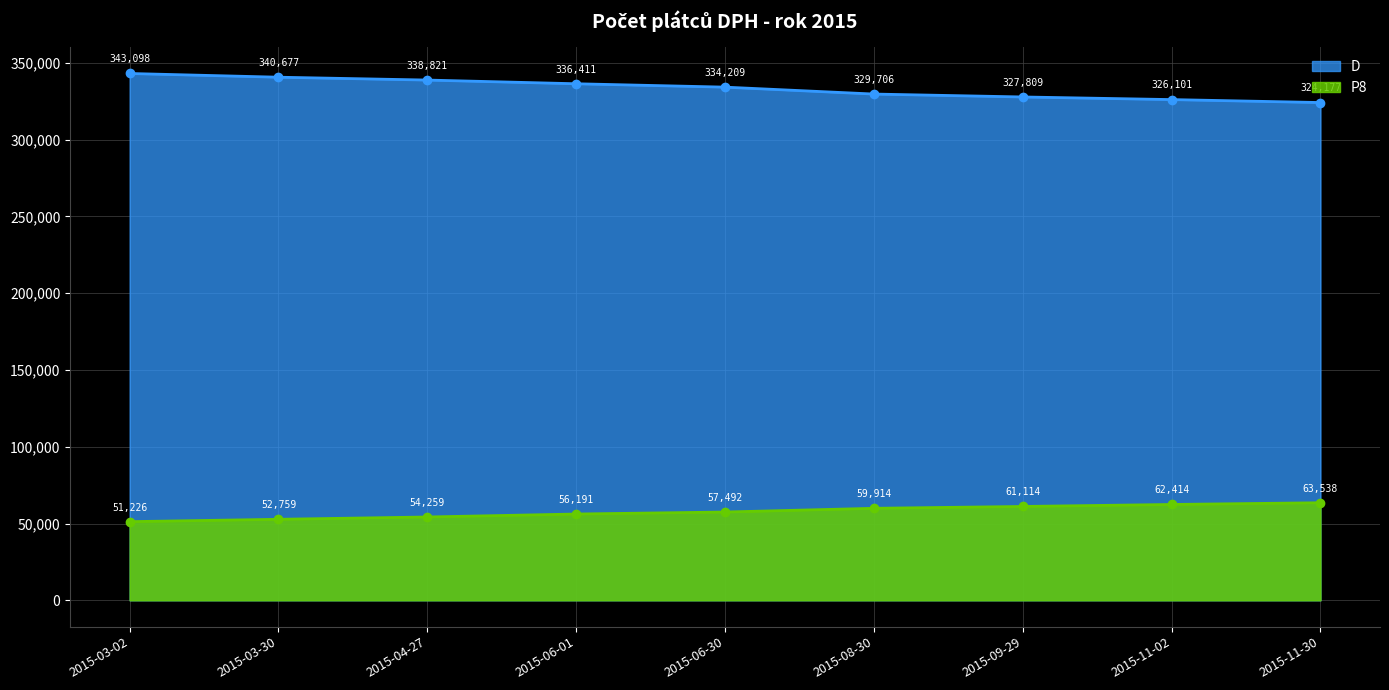

At 2015-11-02, list the series in order from largest to smallest.

D, P8